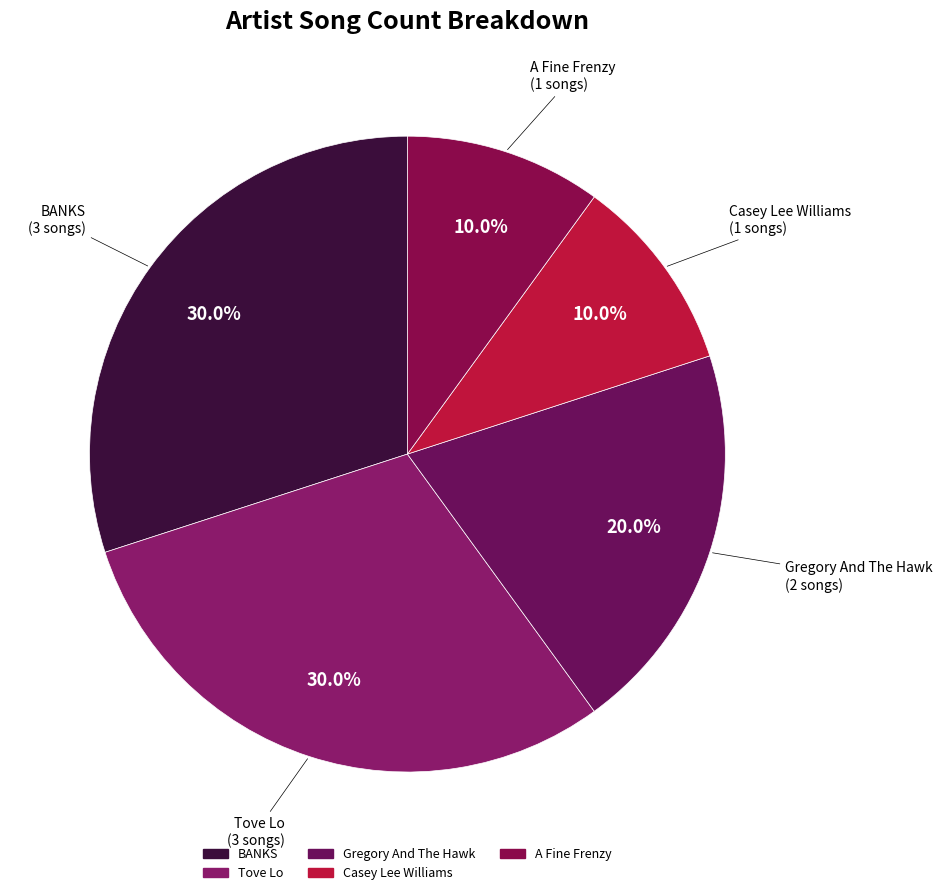

To the nearest percent, what is the difference between the largest and smallest slice percentages?

20%